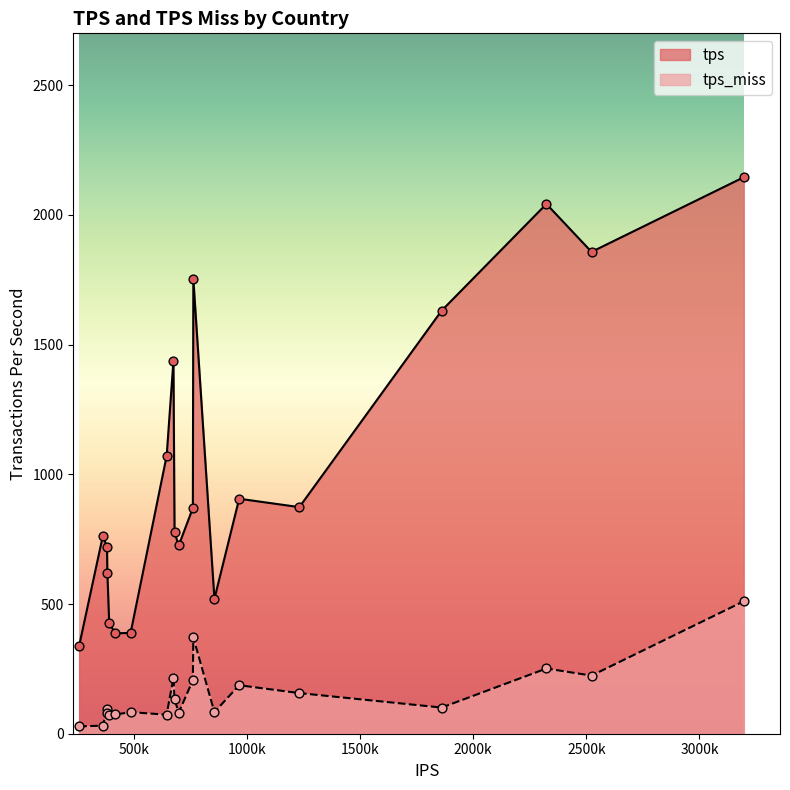

Which series has the largest total across all categories?

tps